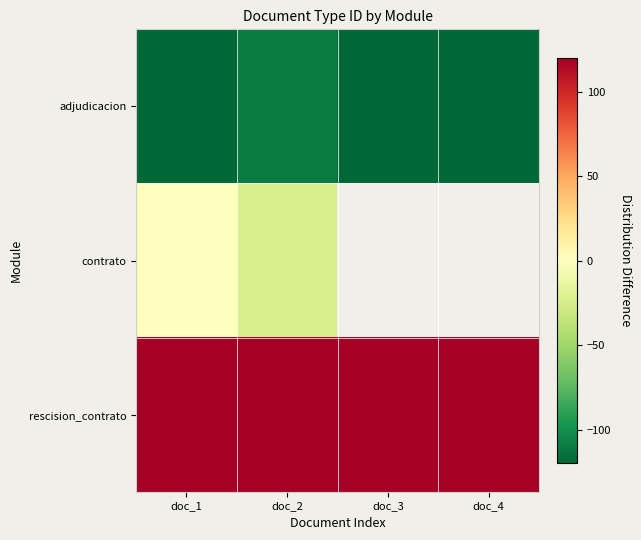

At which category is the sum across all series the highest?

doc_1